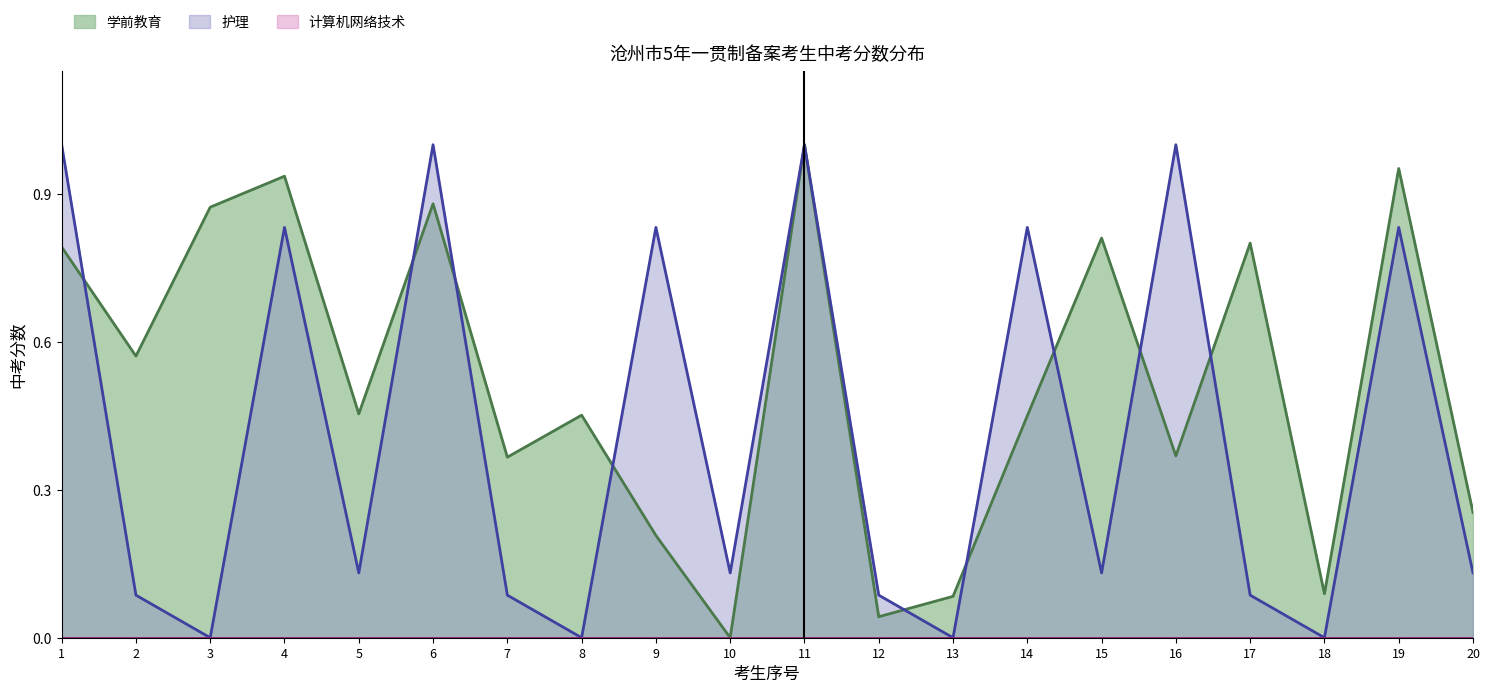

What is the value of the 护理 point at the 19th from the left?

0.8